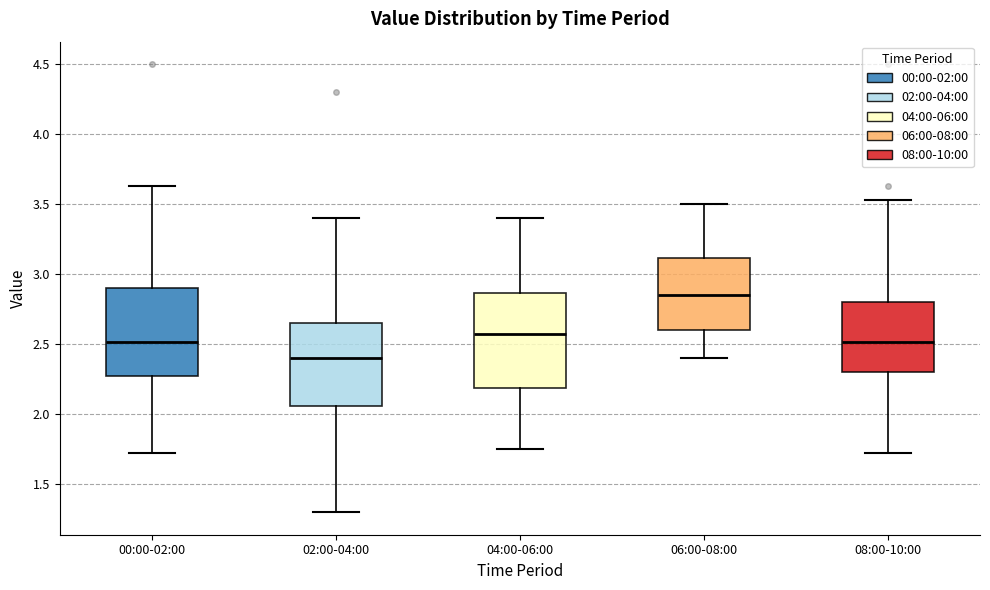

Reading left to right, read every box against the y-axis: the position of its median line, the range the box covers, and the ends of its whiskers. The values are not printed on the chart, so give them approximately, as read against the axis.

00:00-02:00: median 2.50, box 2.30 to 2.90, whiskers 1.70 to 3.65
02:00-04:00: median 2.40, box 2.05 to 2.65, whiskers 1.30 to 3.40
04:00-06:00: median 2.60, box 2.20 to 2.85, whiskers 1.75 to 3.40
06:00-08:00: median 2.85, box 2.60 to 3.10, whiskers 2.40 to 3.50
08:00-10:00: median 2.50, box 2.30 to 2.80, whiskers 1.70 to 3.55